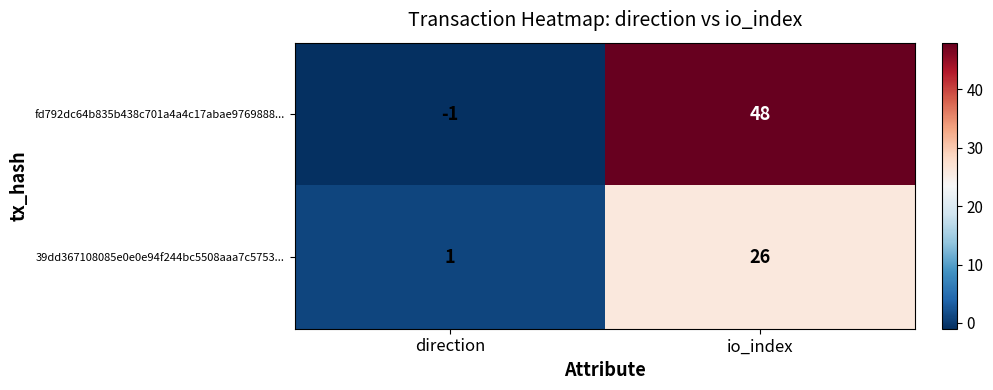

Rank the series at io_index from highest to lowest value.

fd792dc64b835b438c701a4a4c17abae9769888..., 39dd367108085e0e0e94f244bc5508aaa7c5753...